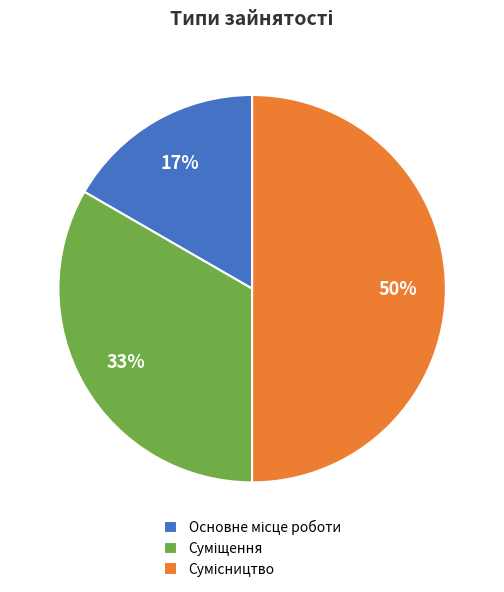

How many segments does this pie chart have?

3